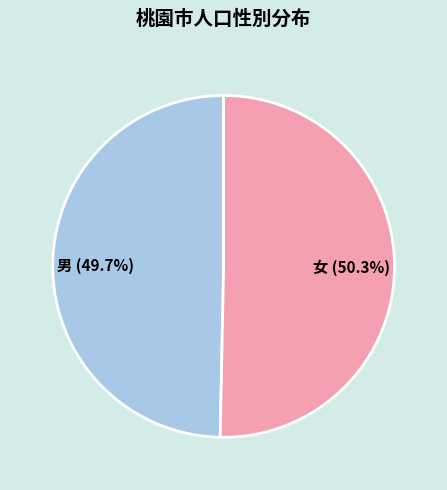

To the nearest percent, what is the average slice percentage?

50%